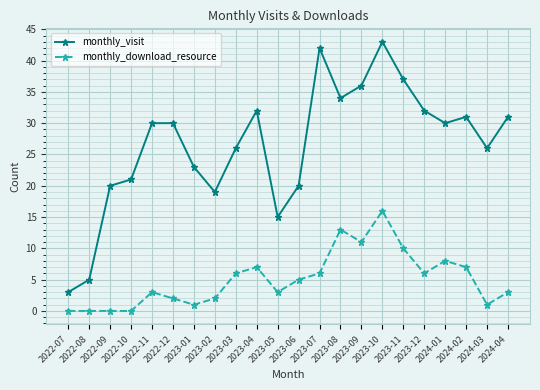

True or false: monthly_visit and monthly_download_resource cross at least once.

False